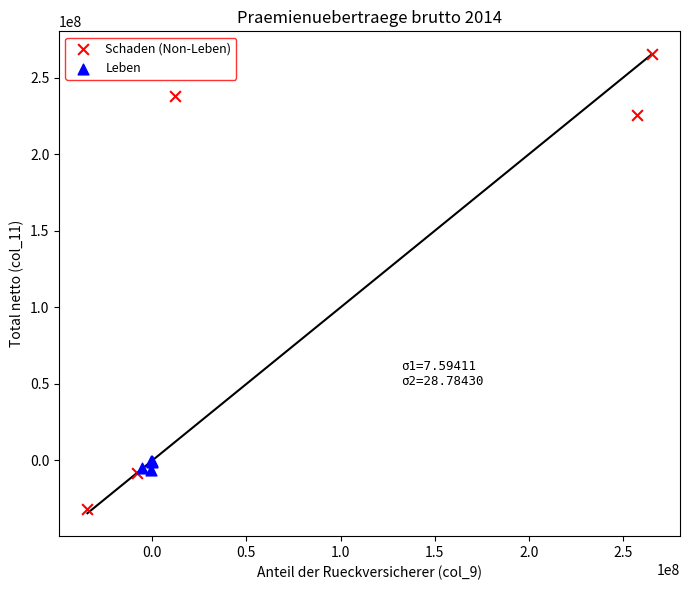

What are all the series names shown in the legend?

Schaden (Non-Leben), Leben